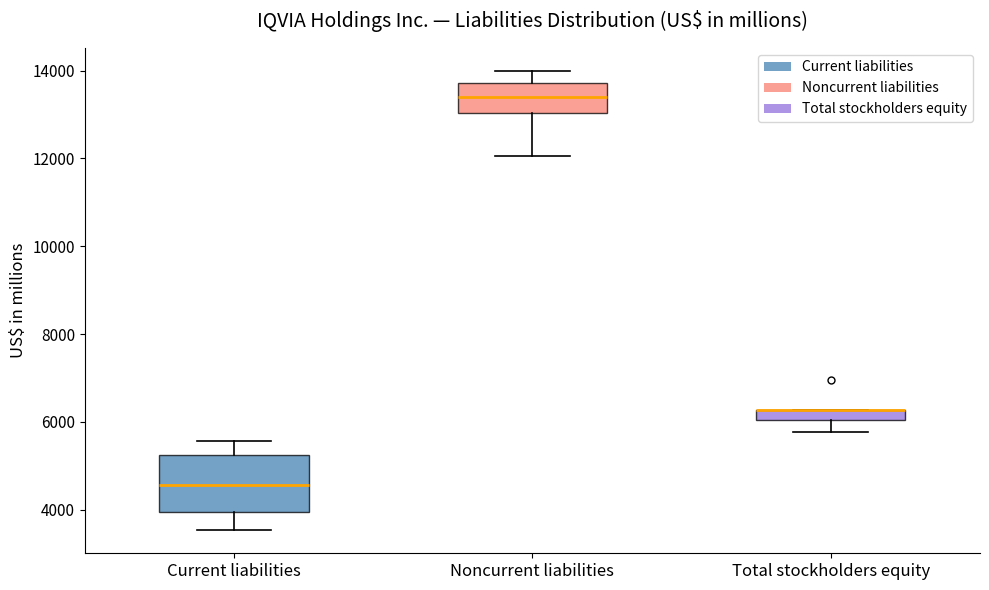

Where is the upper edge of the box for Total stockholders equity on the y-axis? The values are not printed on the chart, so give them approximately, as read against the axis.

6200